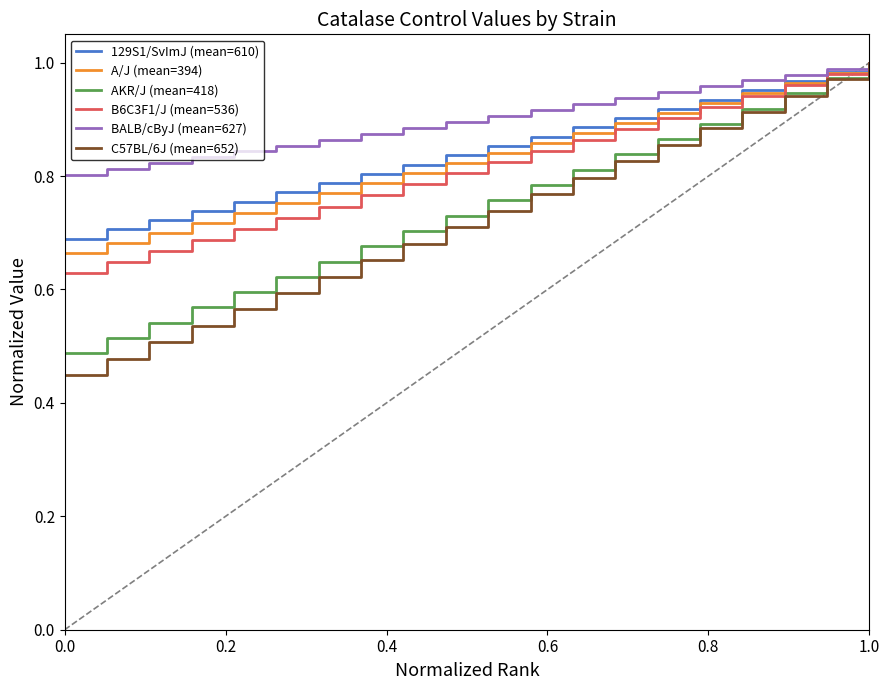

What is the difference between the maximum and minimum values in the 129S1/SvImJ (mean=610) series?

0.3